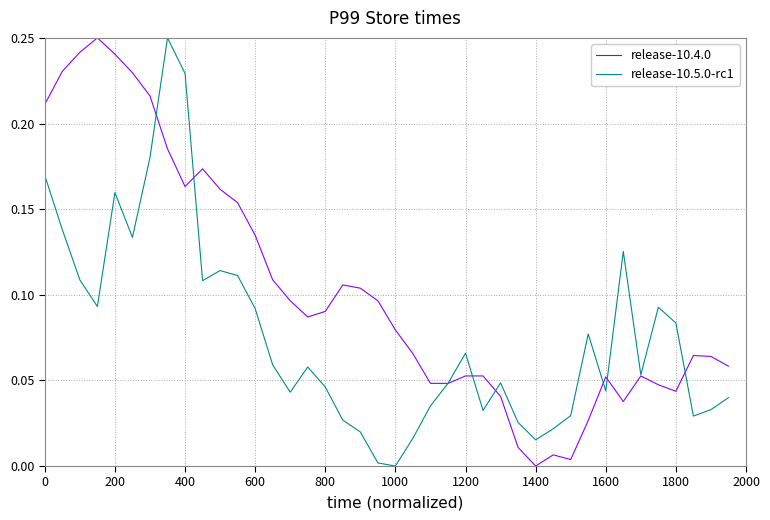

Rank the series by their average value, from highest to lowest.

release-10.4.0, release-10.5.0-rc1